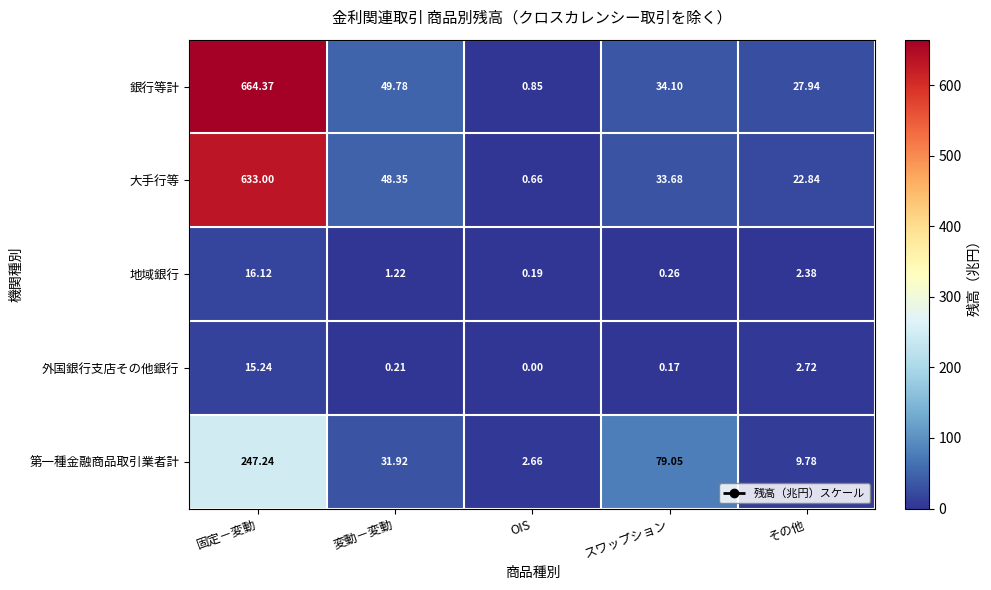

At which category is the sum across all series the highest?

固定－変動